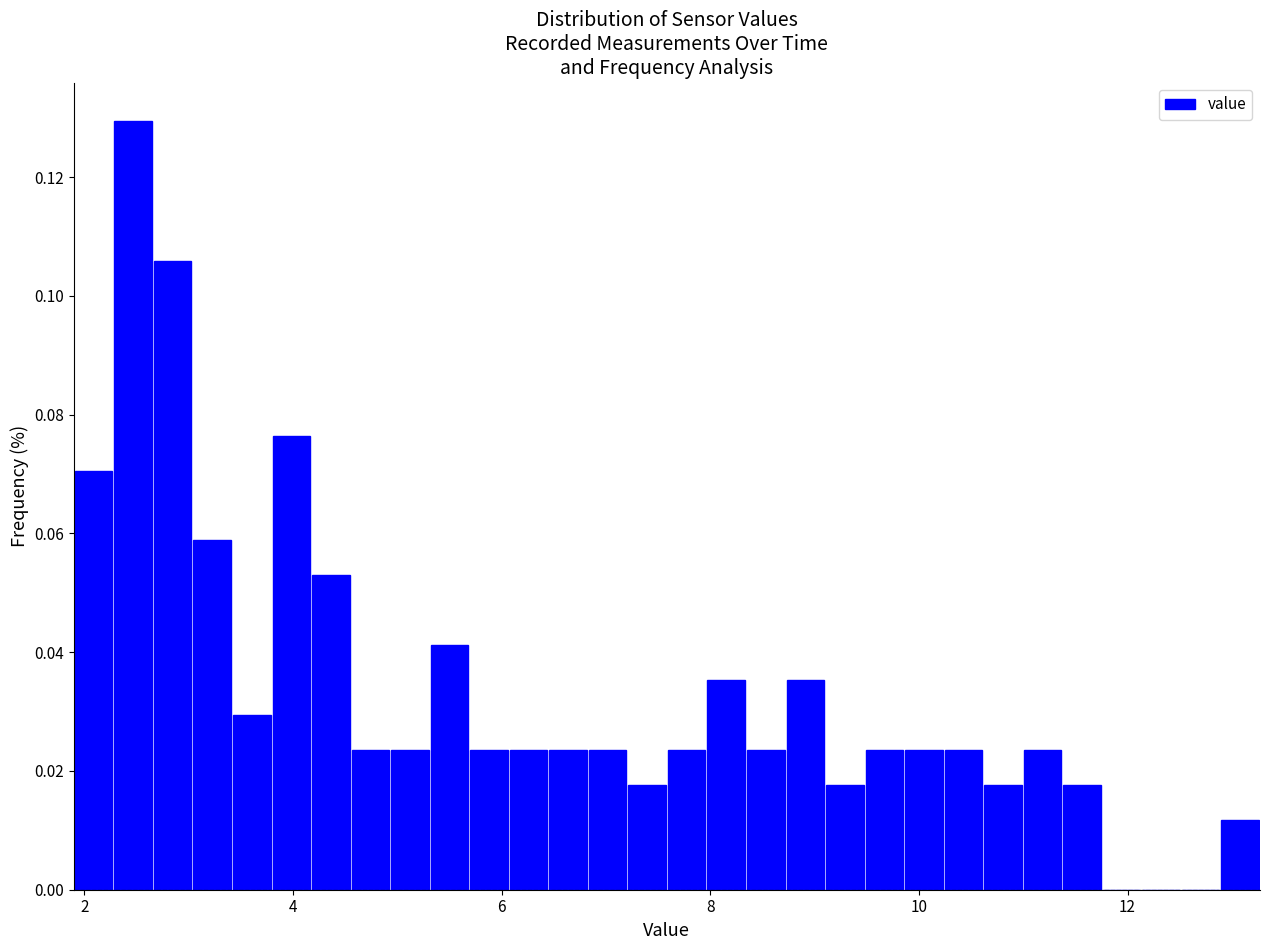

Around what value on the x-axis is the tallest bar? Give the approximate position of its centre, as read against the axis.

2.4